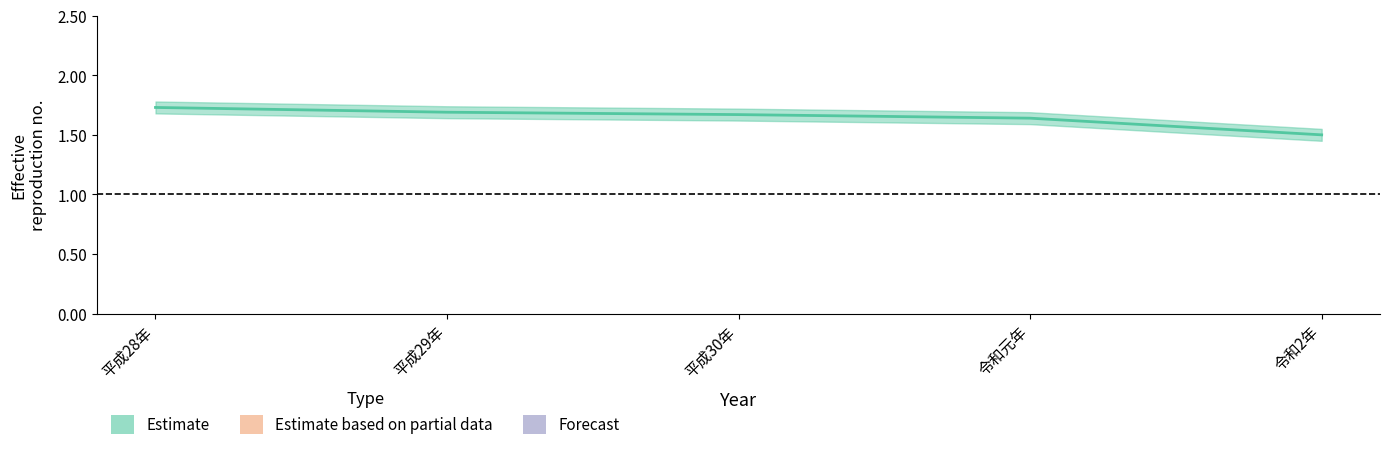

What is the difference between the values at 令和元年 and 令和2年?

0.1